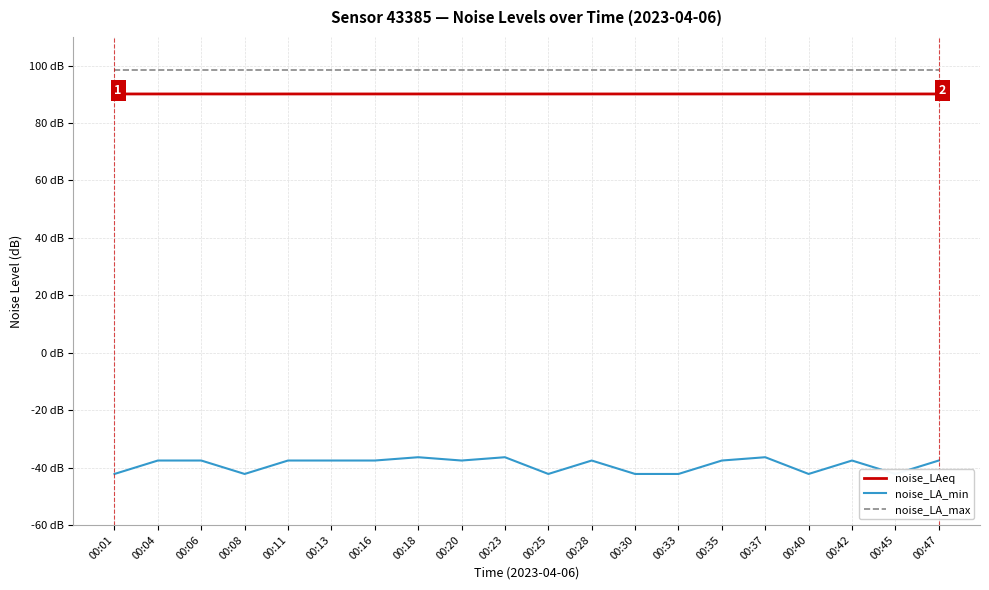

Is the value of noise_LA_max at 00:35 greater than the value of noise_LA_min at 00:28?

Yes